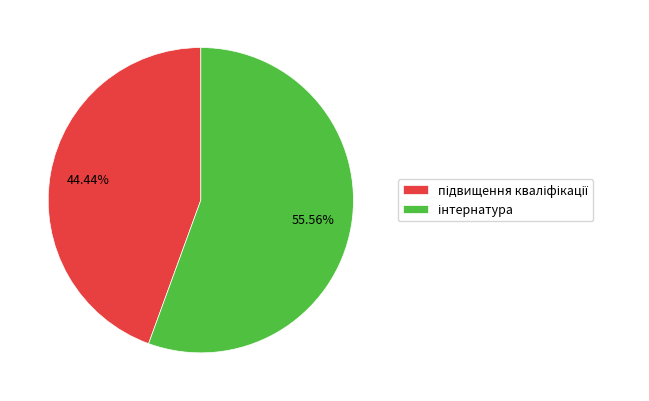

Is there any slice that represents more than half of the pie?

Yes